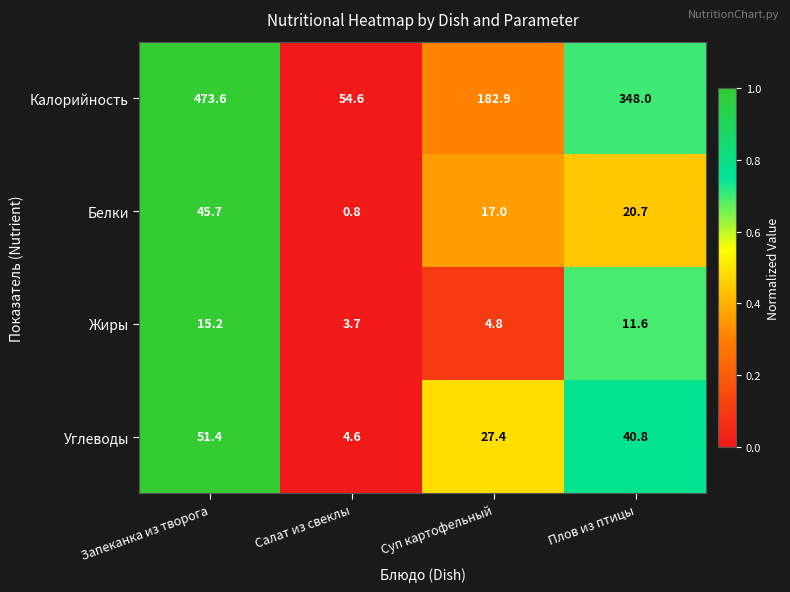

What is the sum of the Жиры values at Суп картофельный and Салат из свеклы?

8.5